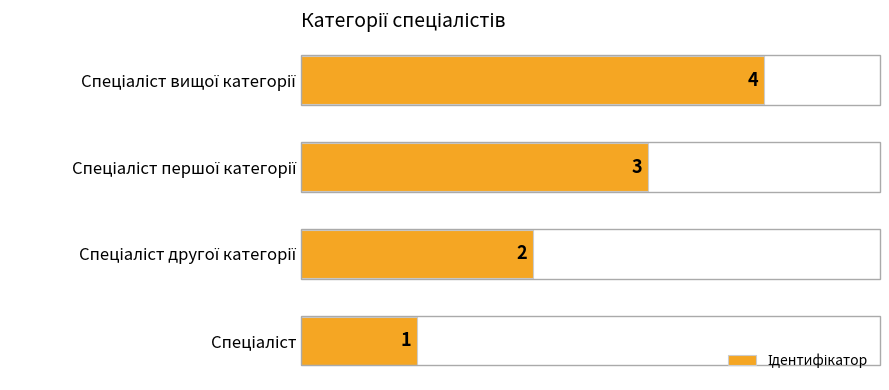

Does the chart contain any negative values?

No